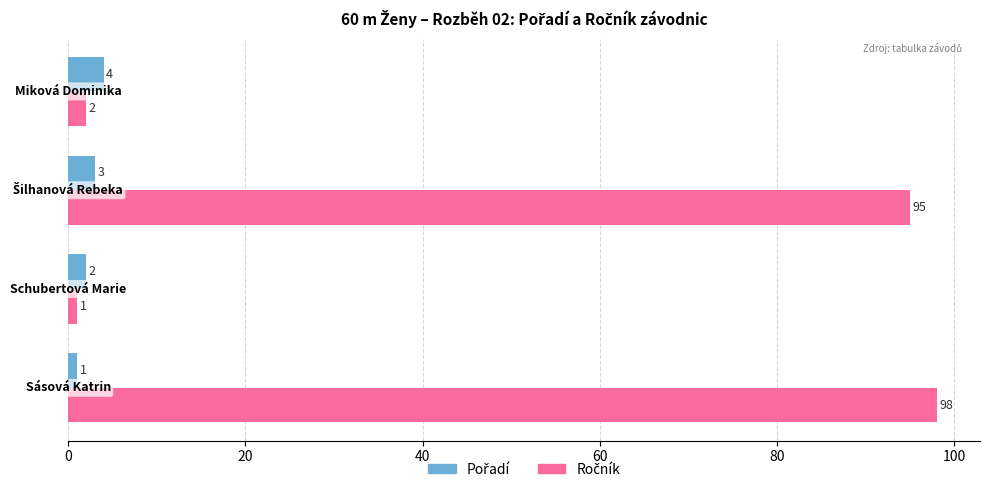

What is the greatest value displayed?

98